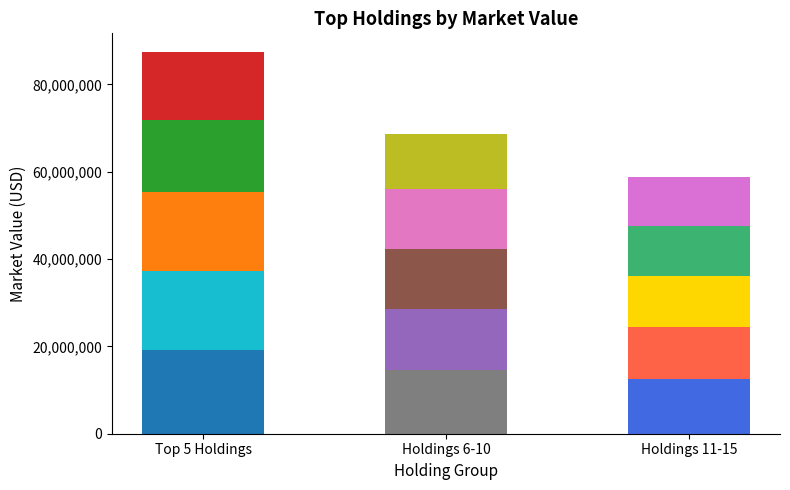

Which series has the largest range (max minus min)?

Market Value